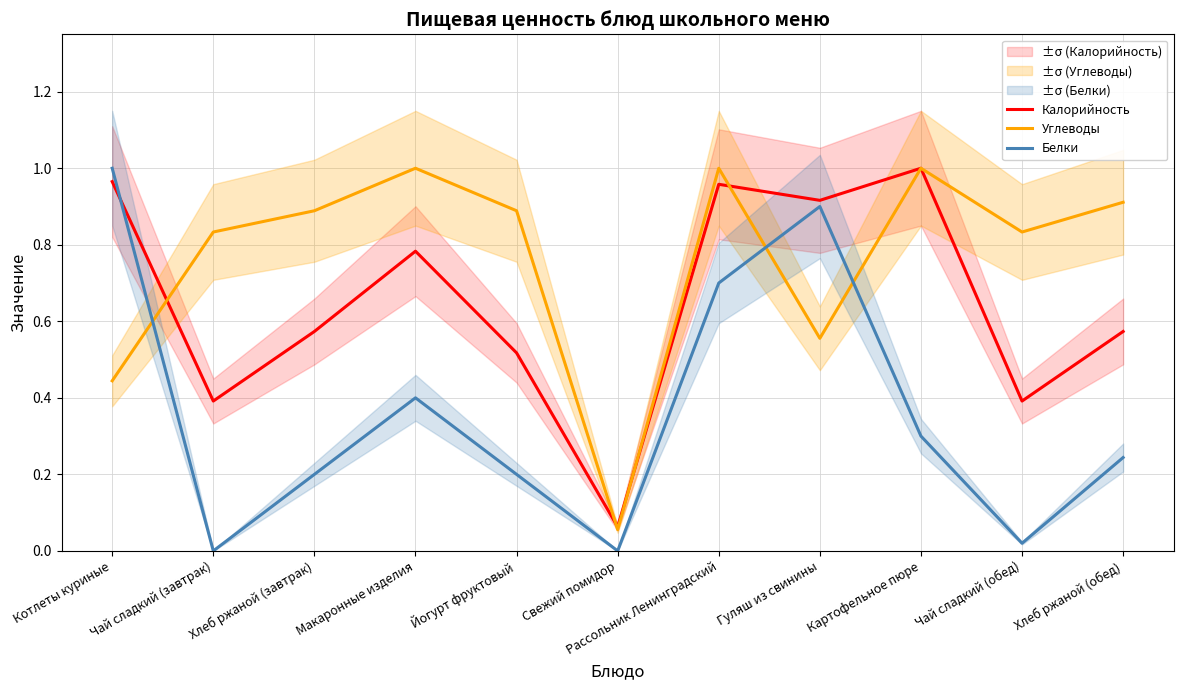

In Углеводы, how many points are higher than both neighbors (excluding endpoints)?

3